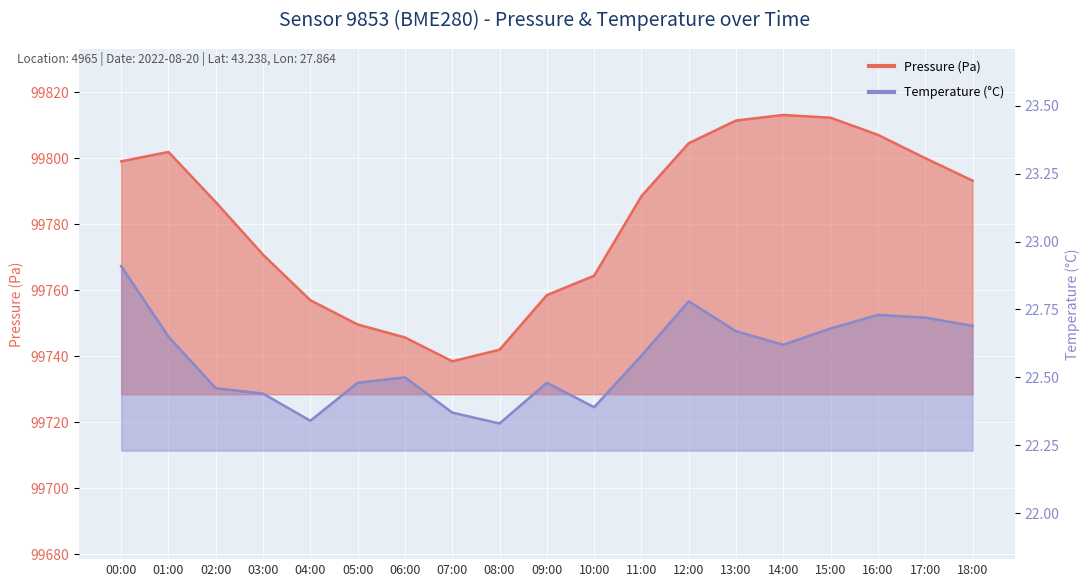

List the labels in order of value, largest first.

14:00, 15:00, 13:00, 16:00, 12:00, 01:00, 17:00, 00:00, 18:00, 11:00, 02:00, 03:00, 10:00, 09:00, 04:00, 05:00, 06:00, 08:00, 07:00